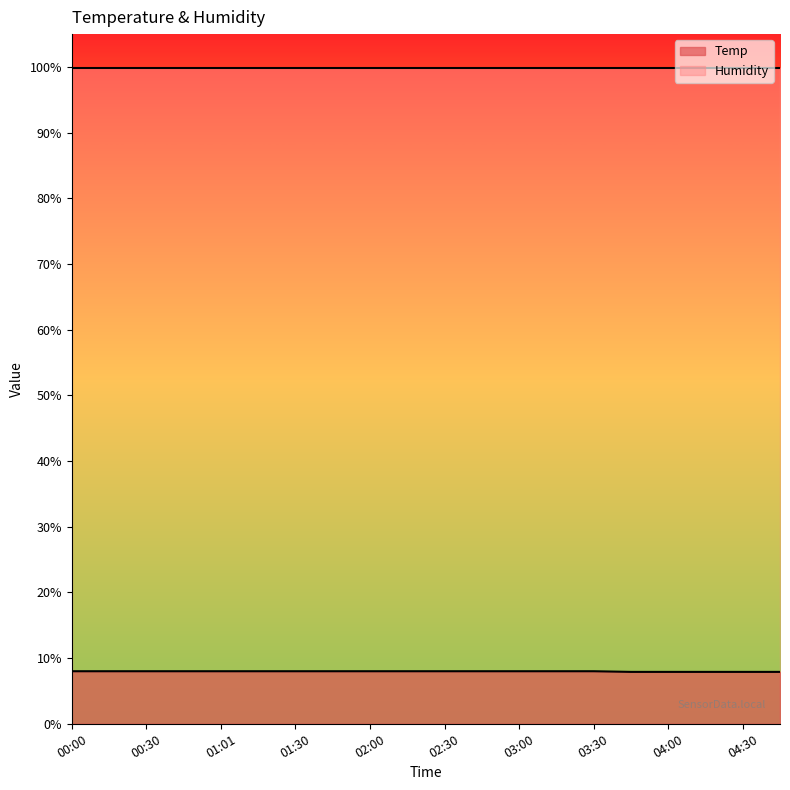

What is the sum of all values?

159.5